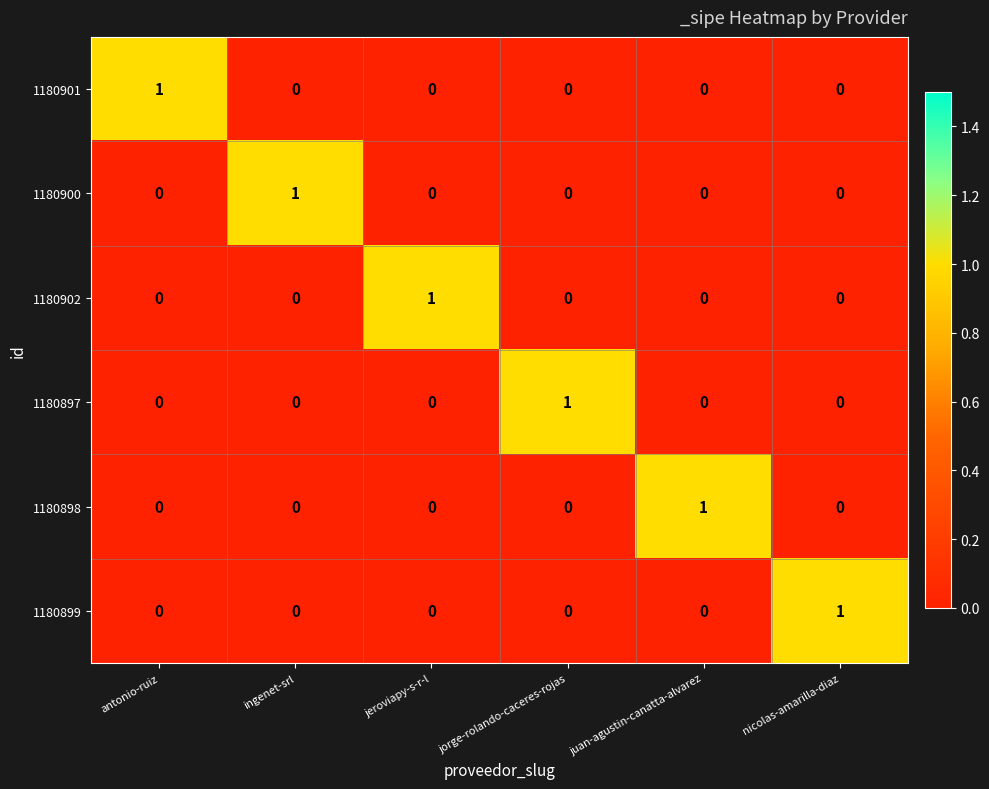

At which label does 1180901 reach its peak?

antonio-ruiz